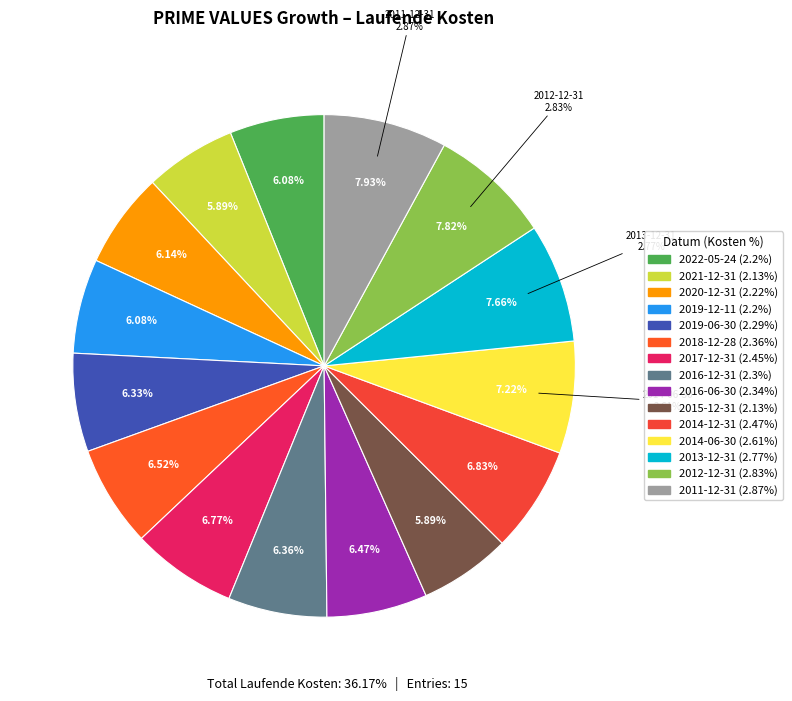

To the nearest percent, what is the average slice percentage?

7%